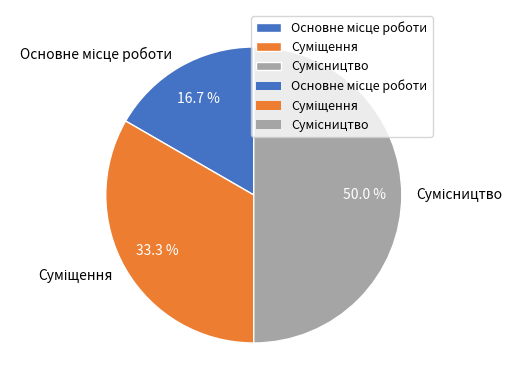

How many slices are in this pie chart?

3